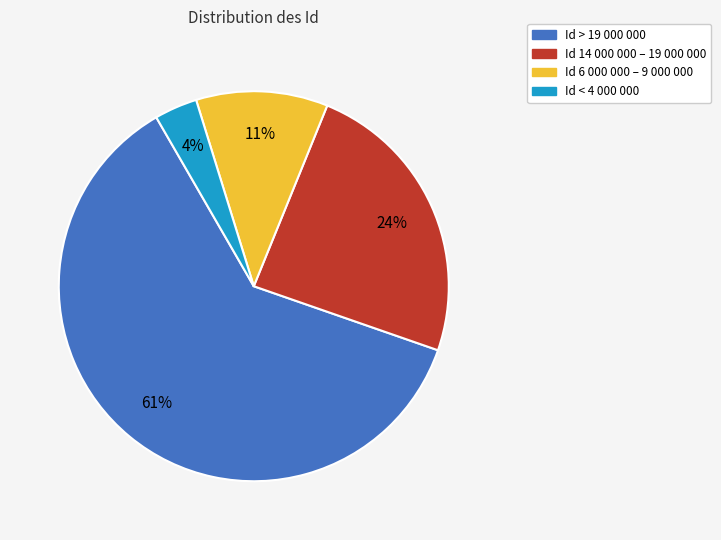

Is there any slice that represents more than half of the pie?

Yes